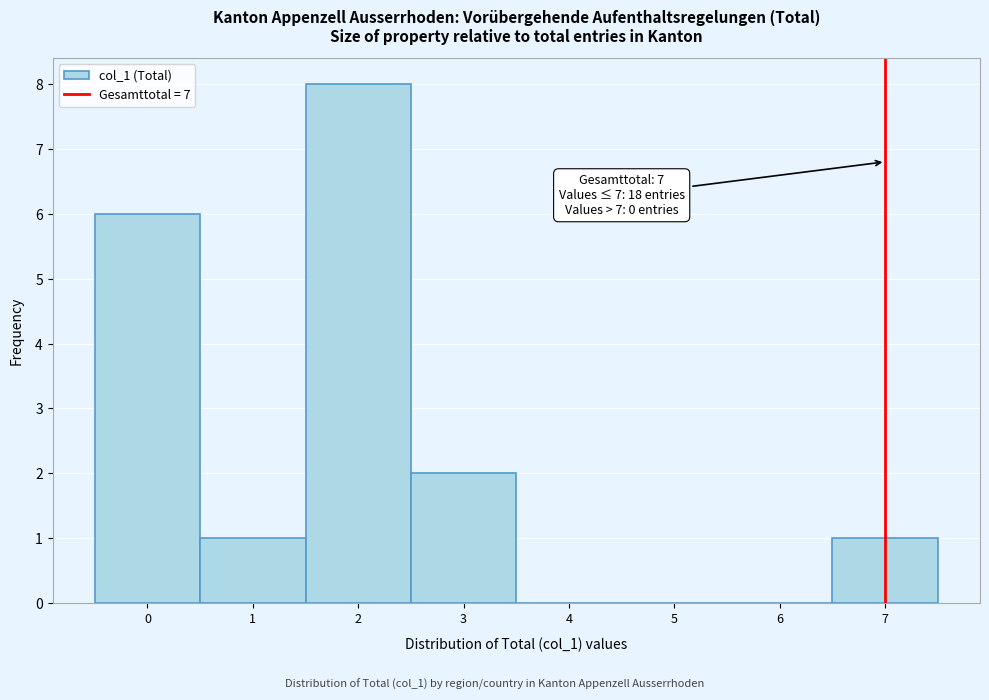

Over which range of the x-axis is the bar tallest?

1.5 to 2.5